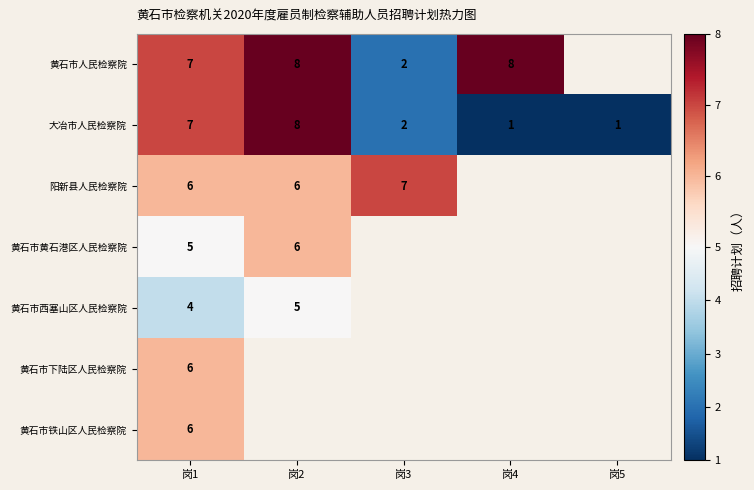

What is the minimum value shown in the chart?

1.0